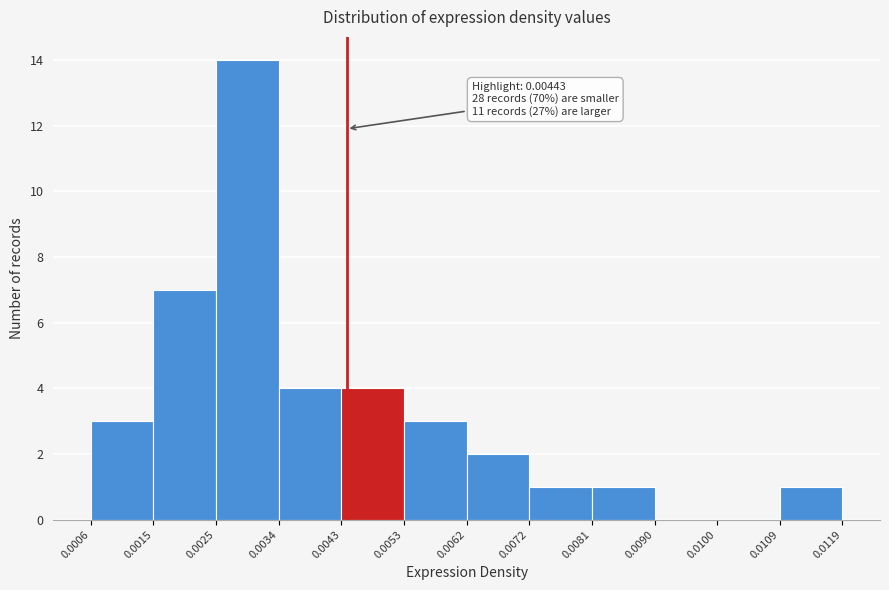

Which range on the x-axis has the tallest bar?

0.0025 to 0.0034